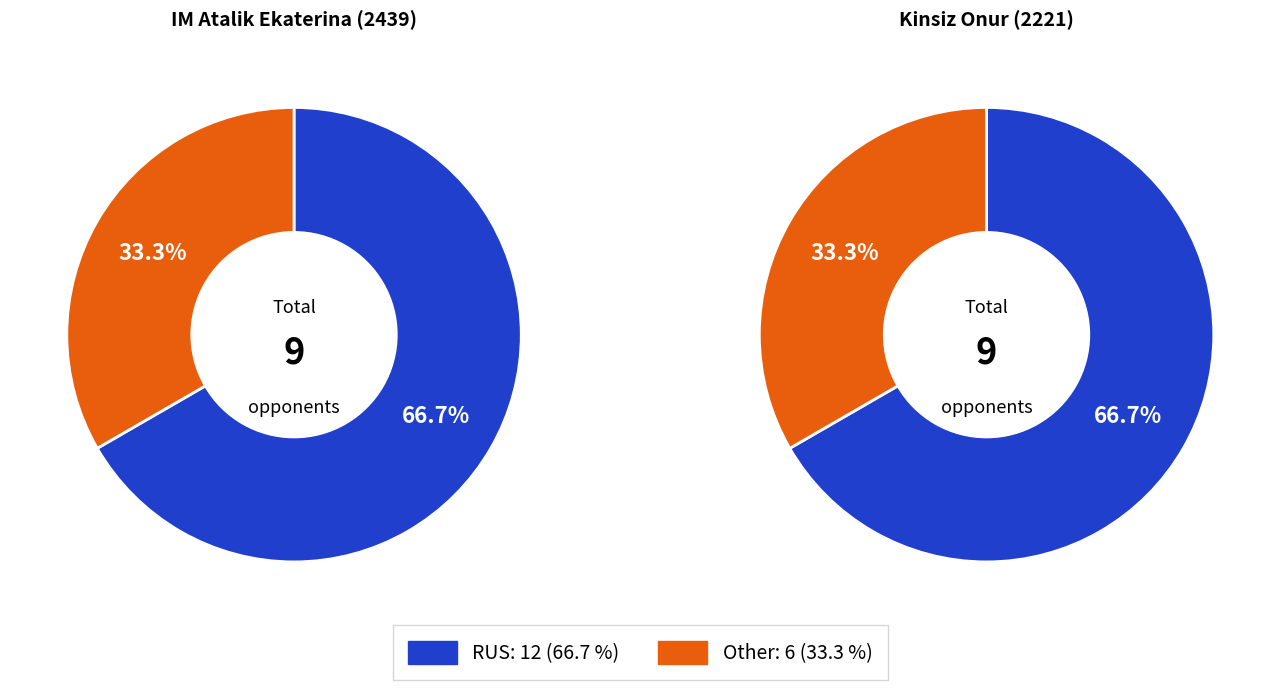

The RUS slice represents 35% of the pie. True or false?

False